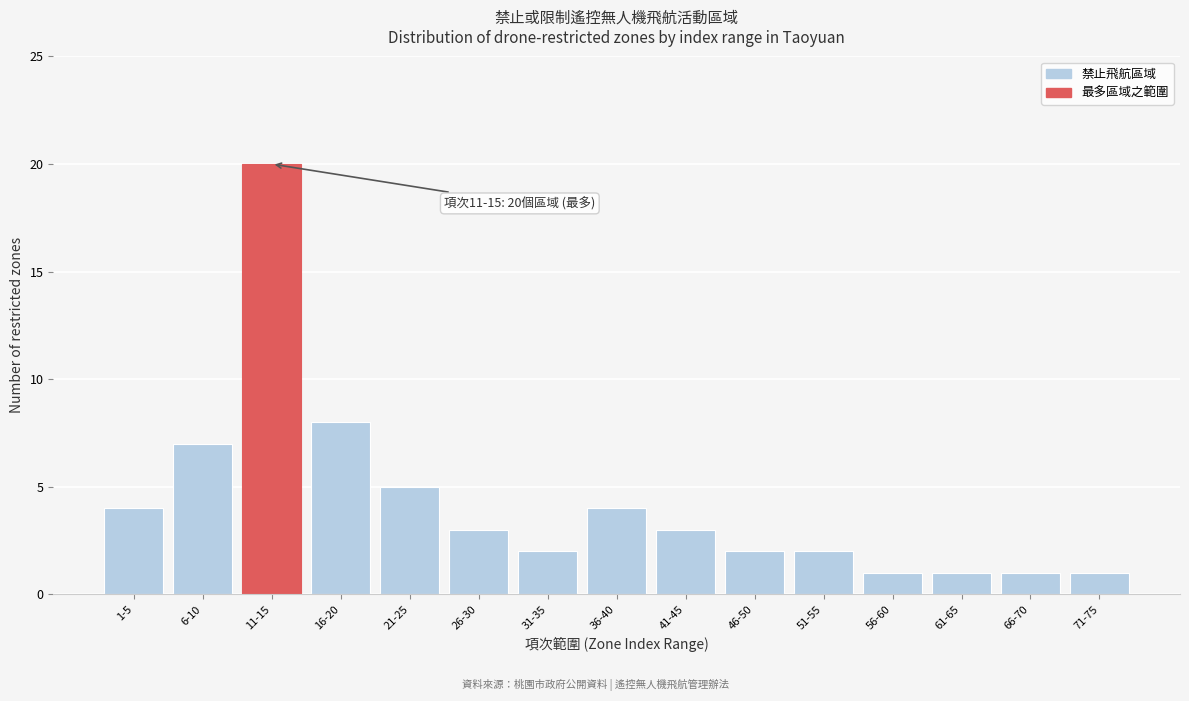

Reading left to right, transcribe all the data shown in this chart.

1-5=4	6-10=7	11-15=20	16-20=8	21-25=5	26-30=3	31-35=2	36-40=4	41-45=3	46-50=2	51-55=2	56-60=1	61-65=1	66-70=1	71-75=1